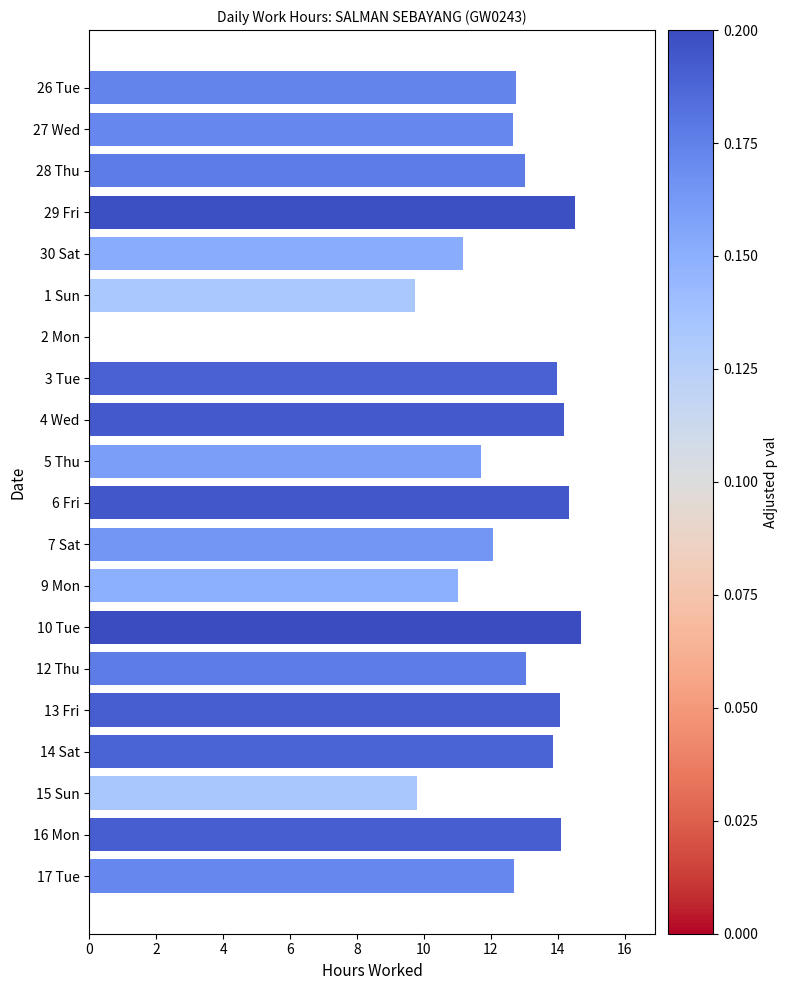

What is the maximum value shown in the chart?

14.7